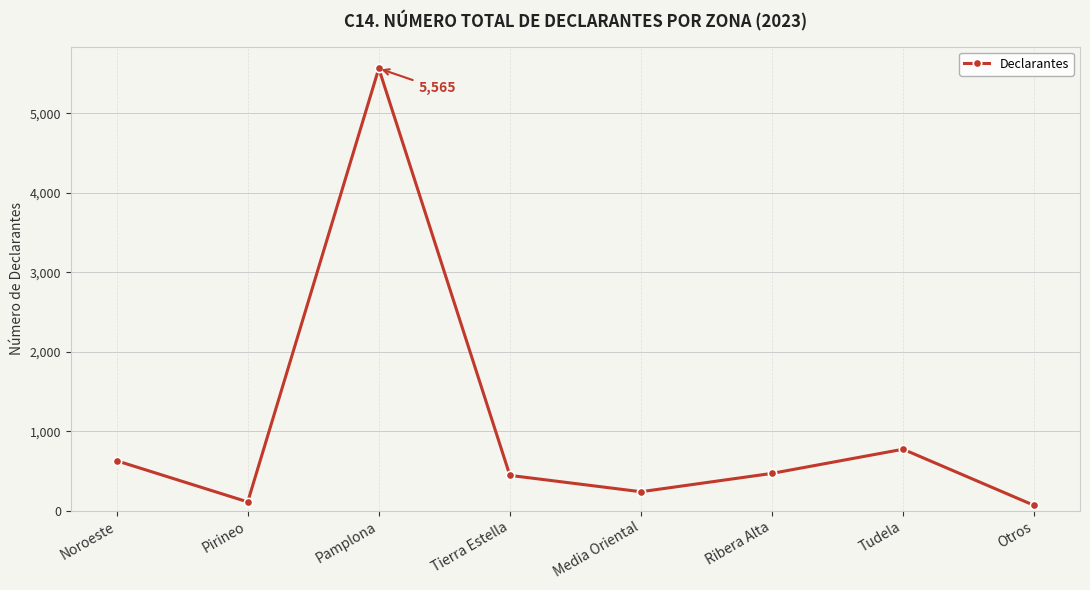

At which category does the data reach its first local valley?

Pirineo